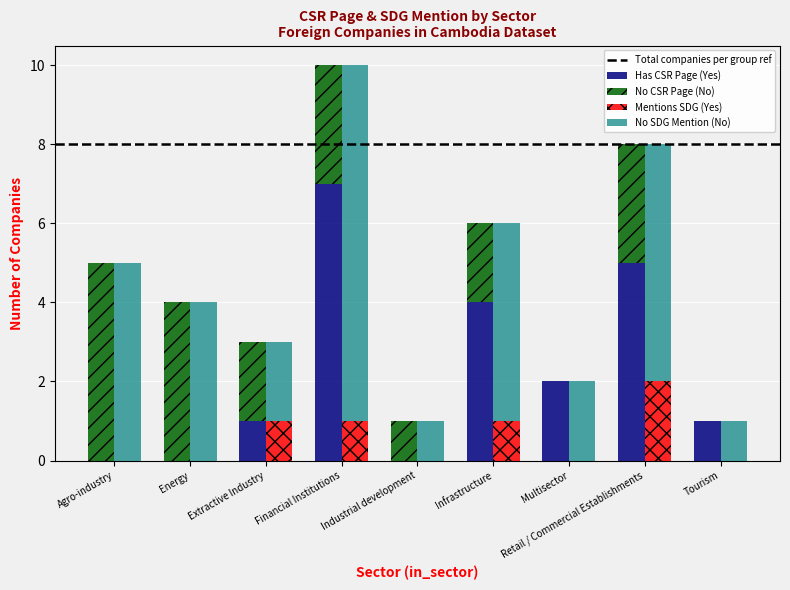

What is the difference between the second highest and second lowest values in the No CSR Page (No) series?

4